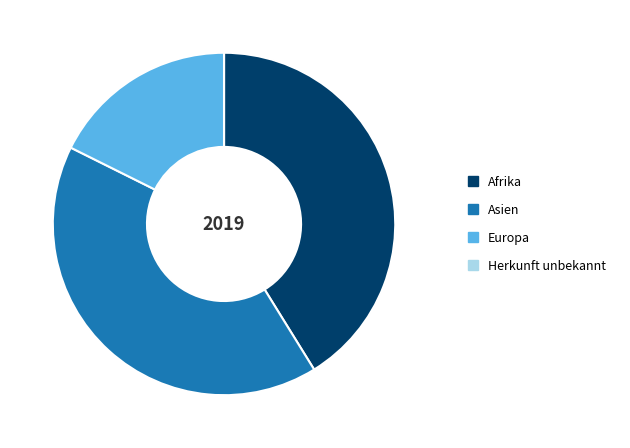

Approximately how many times larger is the value at Asien compared to Europa?

2.3